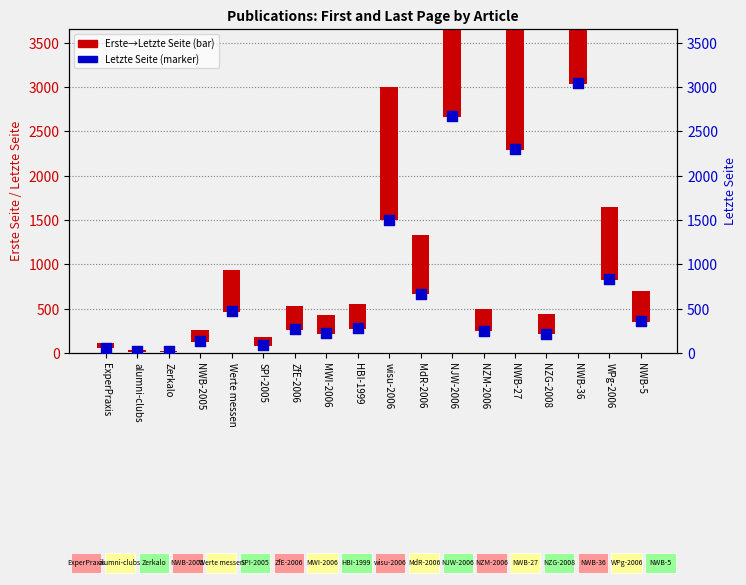

Which series reaches the minimum Y coordinate?

Letzte Seite